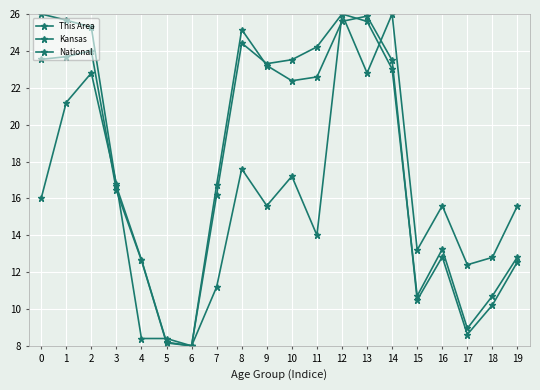

The value of National at 4 is 4.1. True or false?

False